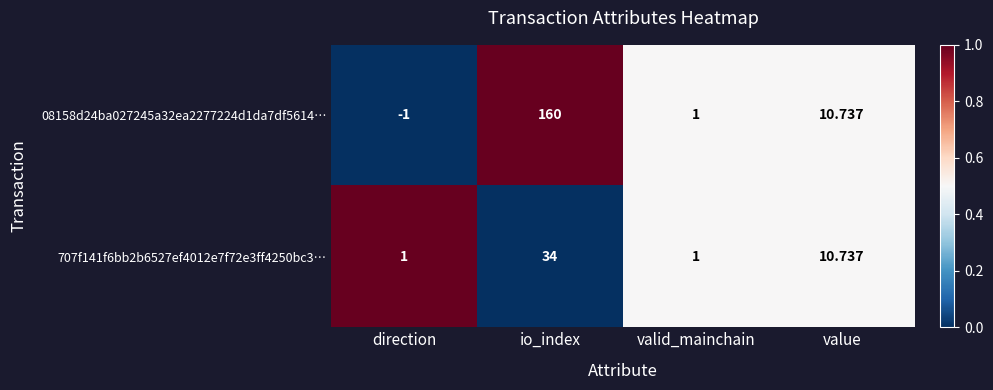

List the labels in order of 08158d24ba027245a32ea2277224d1da7df5614… value, smallest first.

direction, valid_mainchain, value, io_index